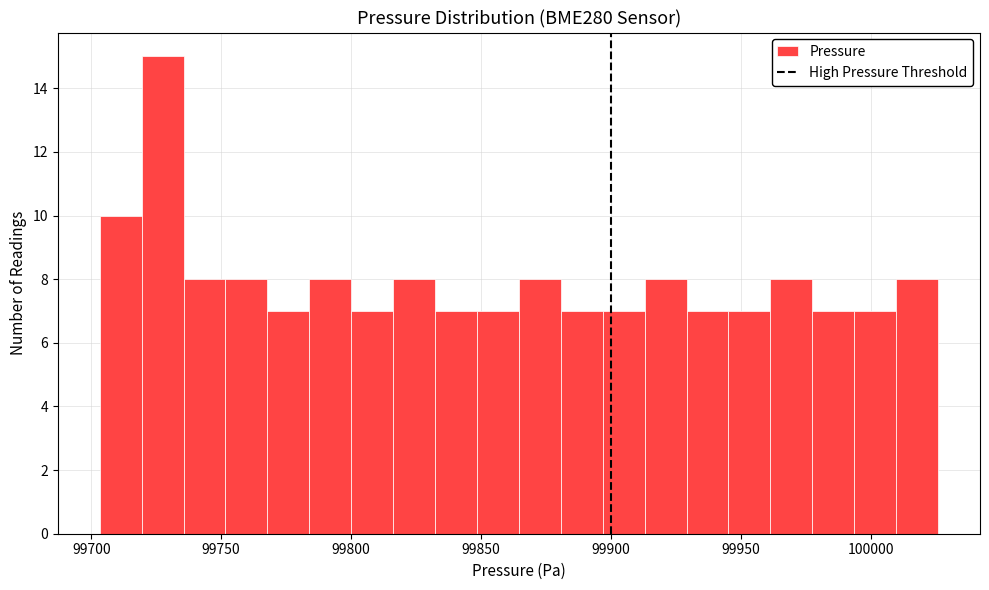

Around what value on the x-axis is the tallest bar? Give the approximate position of its centre, as read against the axis.

99725